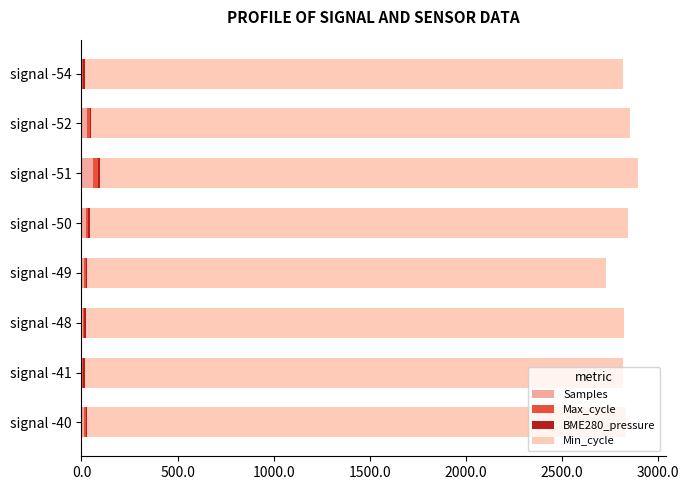

Reading right to left, what are all the values shown in this chart?

Samples: 5.0	30.1	60.3	25.1	15.1	10.1	5.0	15.1
Max_cycle: 2.0	12.2	24.1	10.1	6.1	4.0	2.0	6.1
BME280_pressure: 9.8	9.8	9.8	9.8	9.8	9.8	9.8	9.8
Min_cycle: 2800.0	2800.0	2800.0	2800.0	2700.0	2800.0	2800.0	2800.0